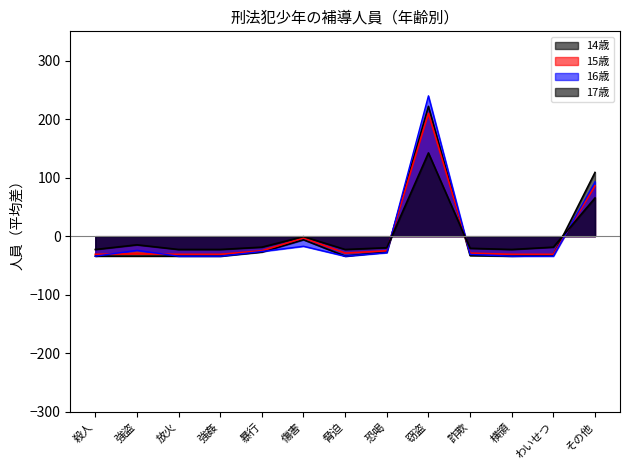

Reading left to right, transcribe all the data shown in this chart.

14歳: 殺人=-34.2	強盗=-34.2	放火=-34.2	強姦=-34.2	暴行=-27.2	傷害=-6.2	脅迫=-34.2	恐喝=-27.2	窃盗=221.8	詐欺=-33.2	横領=-34.2	わいせつ=-32.2	その他=108.8
15歳: 殺人=-31.0	強盗=-30.0	放火=-31.0	強姦=-31.0	暴行=-25.0	傷害=-3.0	脅迫=-29.0	恐喝=-25.0	窃盗=210.0	詐欺=-29.0	横領=-31.0	わいせつ=-31.0	その他=86.0
16歳: 殺人=-34.2	強盗=-24.2	放火=-34.2	強姦=-34.2	暴行=-26.2	傷害=-17.2	脅迫=-34.2	恐喝=-28.2	窃盗=239.8	詐欺=-31.2	横領=-34.2	わいせつ=-34.2	その他=92.8
17歳: 殺人=-22.8	強盗=-14.8	放火=-22.8	強姦=-22.8	暴行=-18.8	傷害=-0.8	脅迫=-22.8	恐喝=-19.8	窃盗=142.2	詐欺=-20.8	横領=-22.8	わいせつ=-18.8	その他=65.2